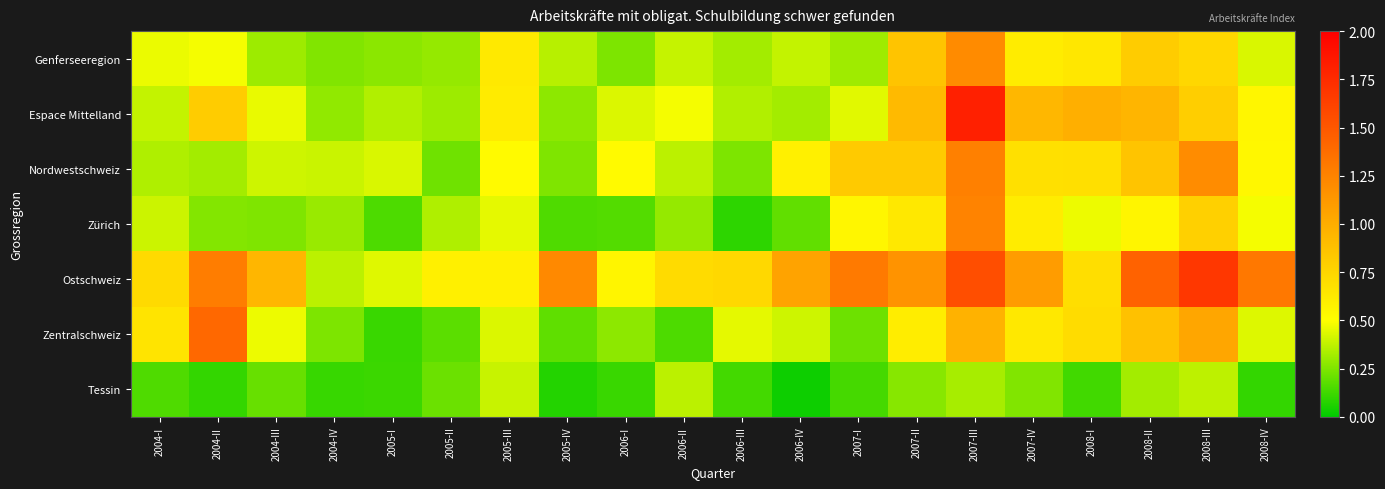

Reading left to right, what are all the values shown in this chart?

Genferseeregion: 2004-I=0.5	2004-II=0.5	2004-III=0.3	2004-IV=0.3	2005-I=0.3	2005-II=0.3	2005-III=0.6	2005-IV=0.4	2006-I=0.2	2006-II=0.4	2006-III=0.3	2006-IV=0.4	2007-I=0.3	2007-II=0.9	2007-III=1.2	2007-IV=0.6	2008-I=0.6	2008-II=0.8	2008-III=0.7	2008-IV=0.4
Espace Mittelland: 2004-I=0.4	2004-II=0.8	2004-III=0.5	2004-IV=0.3	2005-I=0.4	2005-II=0.3	2005-III=0.6	2005-IV=0.3	2006-I=0.4	2006-II=0.5	2006-III=0.4	2006-IV=0.3	2007-I=0.4	2007-II=0.9	2007-III=1.8	2007-IV=0.9	2008-I=1.0	2008-II=1.0	2008-III=0.8	2008-IV=0.6
Nordwestschweiz: 2004-I=0.3	2004-II=0.3	2004-III=0.4	2004-IV=0.4	2005-I=0.4	2005-II=0.2	2005-III=0.5	2005-IV=0.3	2006-I=0.5	2006-II=0.4	2006-III=0.2	2006-IV=0.6	2007-I=0.8	2007-II=0.8	2007-III=1.3	2007-IV=0.7	2008-I=0.7	2008-II=0.9	2008-III=1.2	2008-IV=0.5
Zürich: 2004-I=0.4	2004-II=0.3	2004-III=0.3	2004-IV=0.3	2005-I=0.2	2005-II=0.3	2005-III=0.5	2005-IV=0.2	2006-I=0.2	2006-II=0.3	2006-III=0.1	2006-IV=0.2	2007-I=0.6	2007-II=0.6	2007-III=1.2	2007-IV=0.6	2008-I=0.5	2008-II=0.6	2008-III=0.8	2008-IV=0.5
Ostschweiz: 2004-I=0.7	2004-II=1.3	2004-III=0.9	2004-IV=0.4	2005-I=0.4	2005-II=0.6	2005-III=0.6	2005-IV=1.2	2006-I=0.6	2006-II=0.7	2006-III=0.7	2006-IV=1.1	2007-I=1.3	2007-II=1.2	2007-III=1.6	2007-IV=1.1	2008-I=0.7	2008-II=1.4	2008-III=1.7	2008-IV=1.3
Zentralschweiz: 2004-I=0.7	2004-II=1.4	2004-III=0.5	2004-IV=0.2	2005-I=0.1	2005-II=0.2	2005-III=0.4	2005-IV=0.2	2006-I=0.3	2006-II=0.2	2006-III=0.5	2006-IV=0.4	2007-I=0.2	2007-II=0.6	2007-III=1.0	2007-IV=0.6	2008-I=0.7	2008-II=0.9	2008-III=1.0	2008-IV=0.4
Tessin: 2004-I=0.2	2004-II=0.1	2004-III=0.2	2004-IV=0.1	2005-I=0.1	2005-II=0.2	2005-III=0.4	2005-IV=0.1	2006-I=0.1	2006-II=0.4	2006-III=0.1	2006-IV=0.0	2007-I=0.1	2007-II=0.3	2007-III=0.3	2007-IV=0.3	2008-I=0.1	2008-II=0.3	2008-III=0.4	2008-IV=0.1